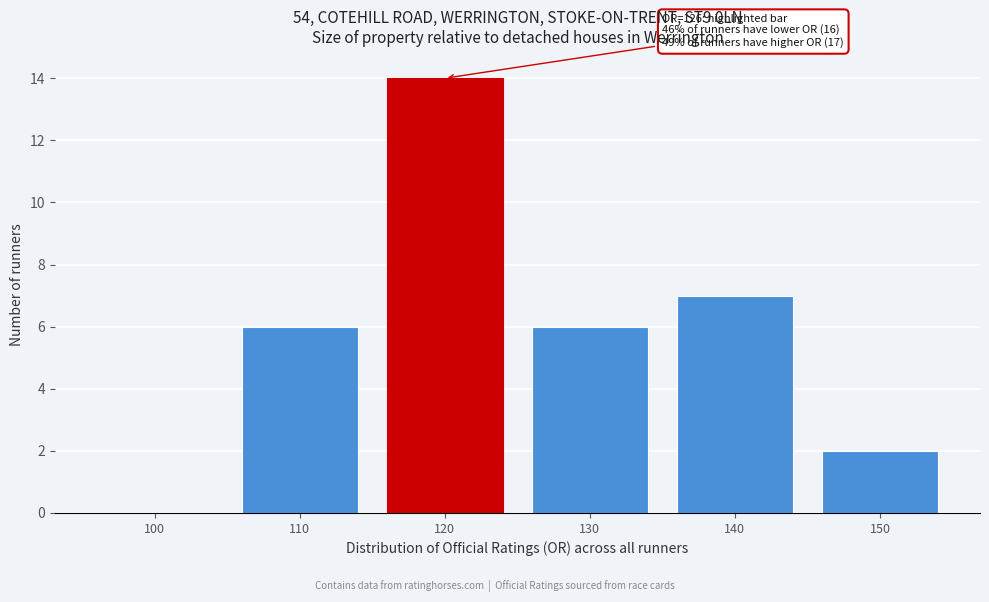

Reading left to right, list all the values displayed in this chart.

100=0	110=6	120=14	130=6	140=7	150=2